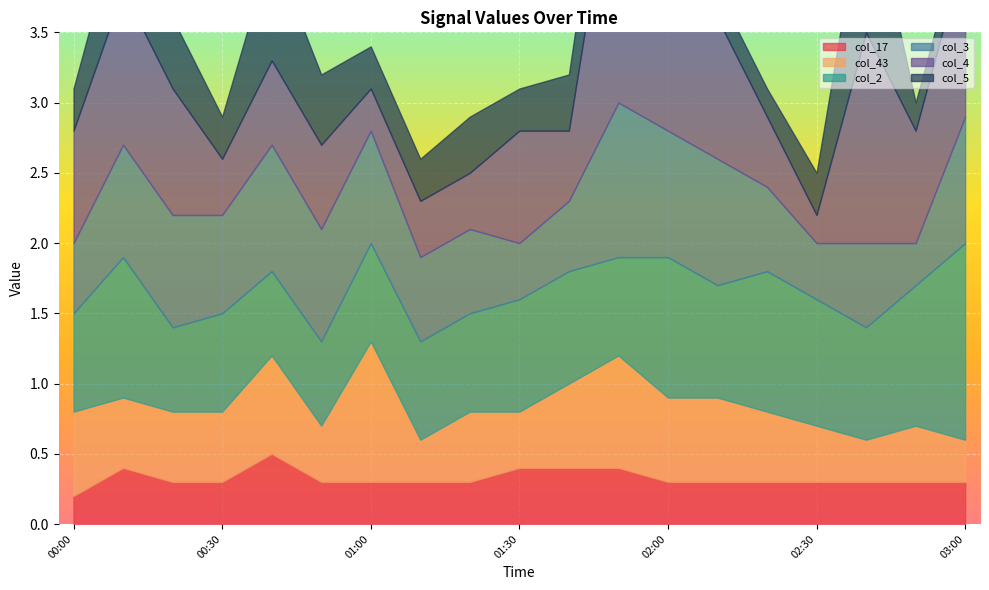

Where is the first local maximum for col_2?

00:10